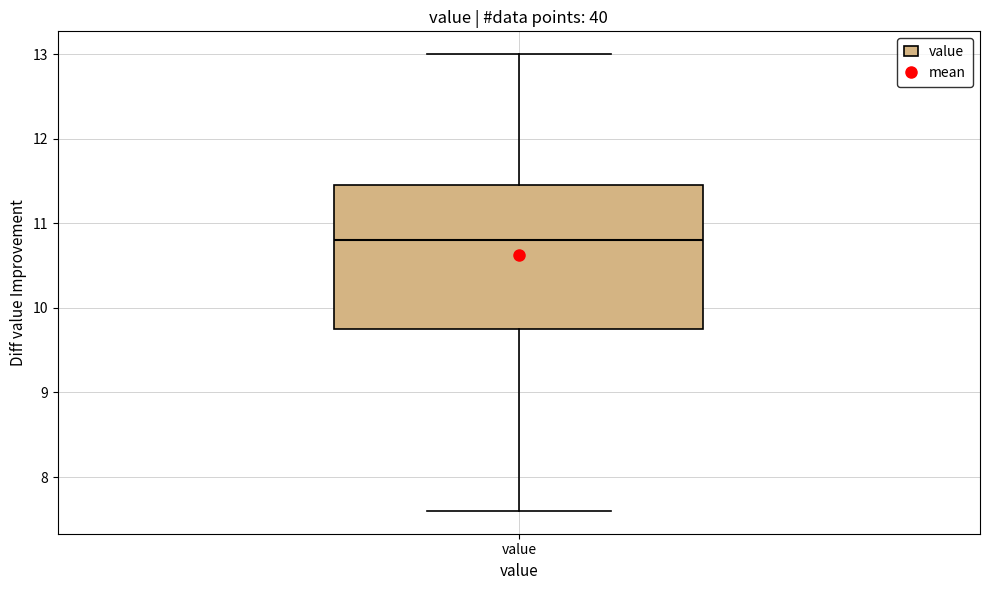

Read this box plot against the y-axis: the position of the median line, the range covered by the box, and the ends of both whiskers. The values are not printed on the chart, so give them approximately, as read against the axis.

median 10.8, box 9.8 to 11.5, whiskers 7.6 to 13.0